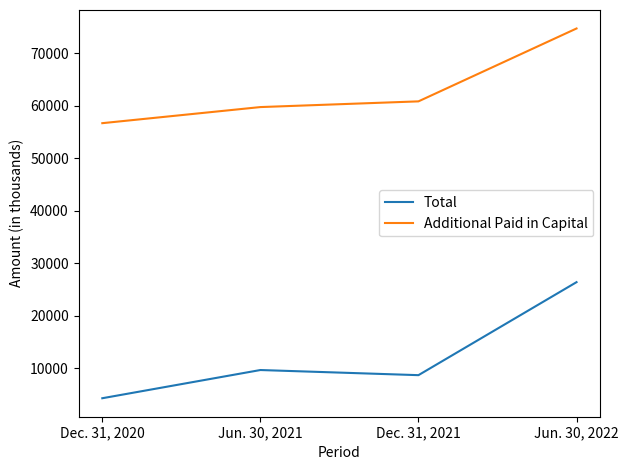

True or false: Total has more than 2 points higher than both neighbors.

False